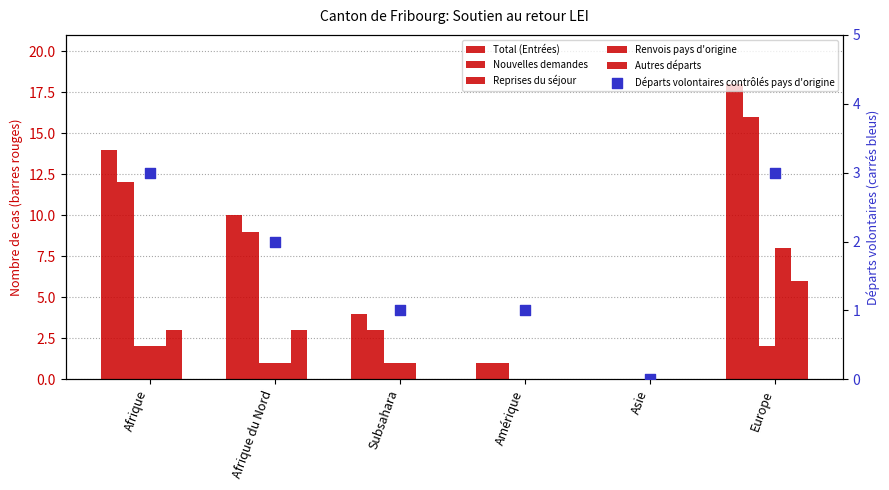

Which series reaches the maximum Y coordinate?

Total (Entrées)